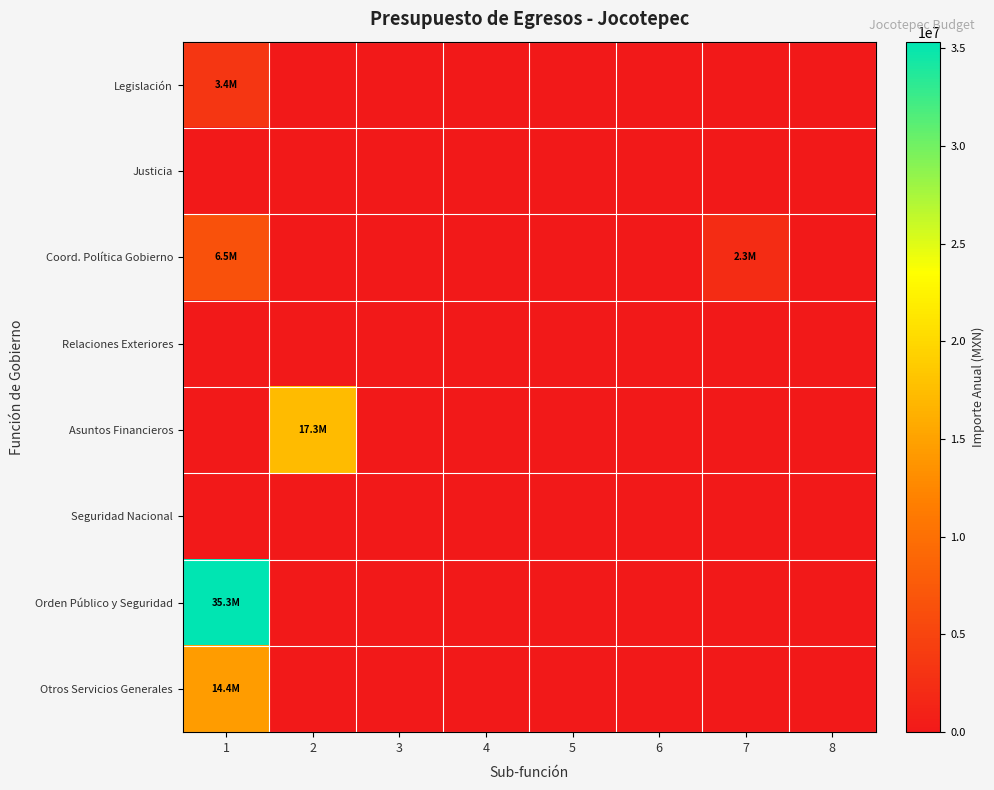

Between 7 and 4, which is larger?

7